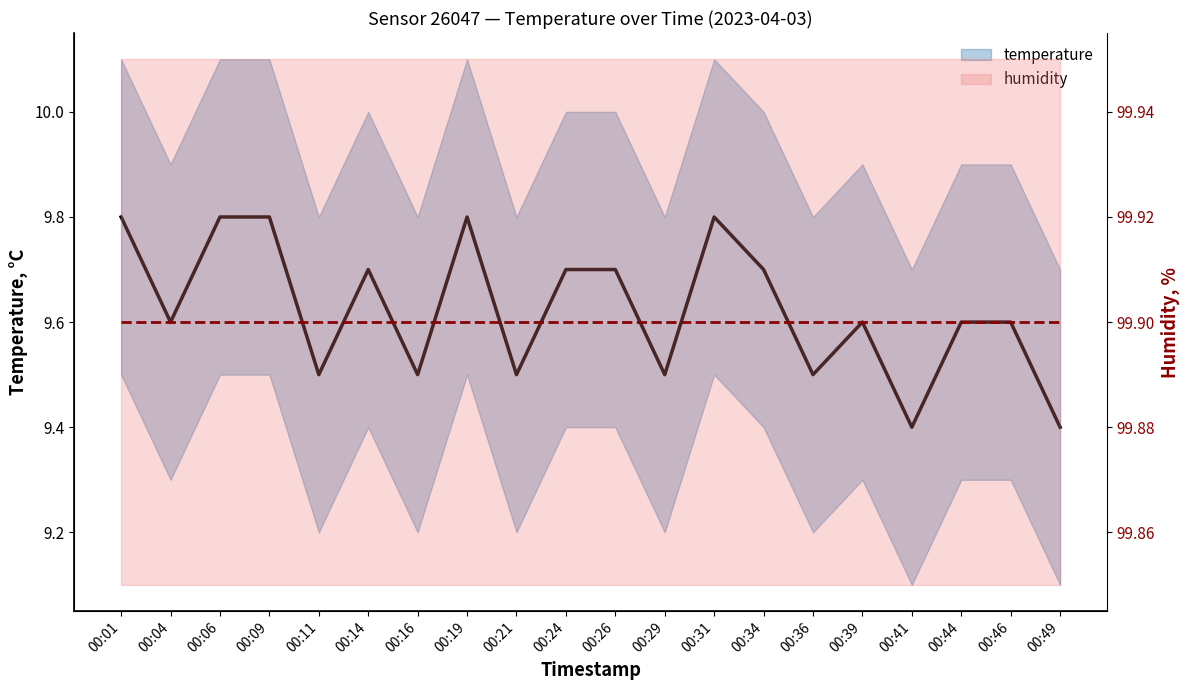

True or false: temperature and humidity cross at least once.

False